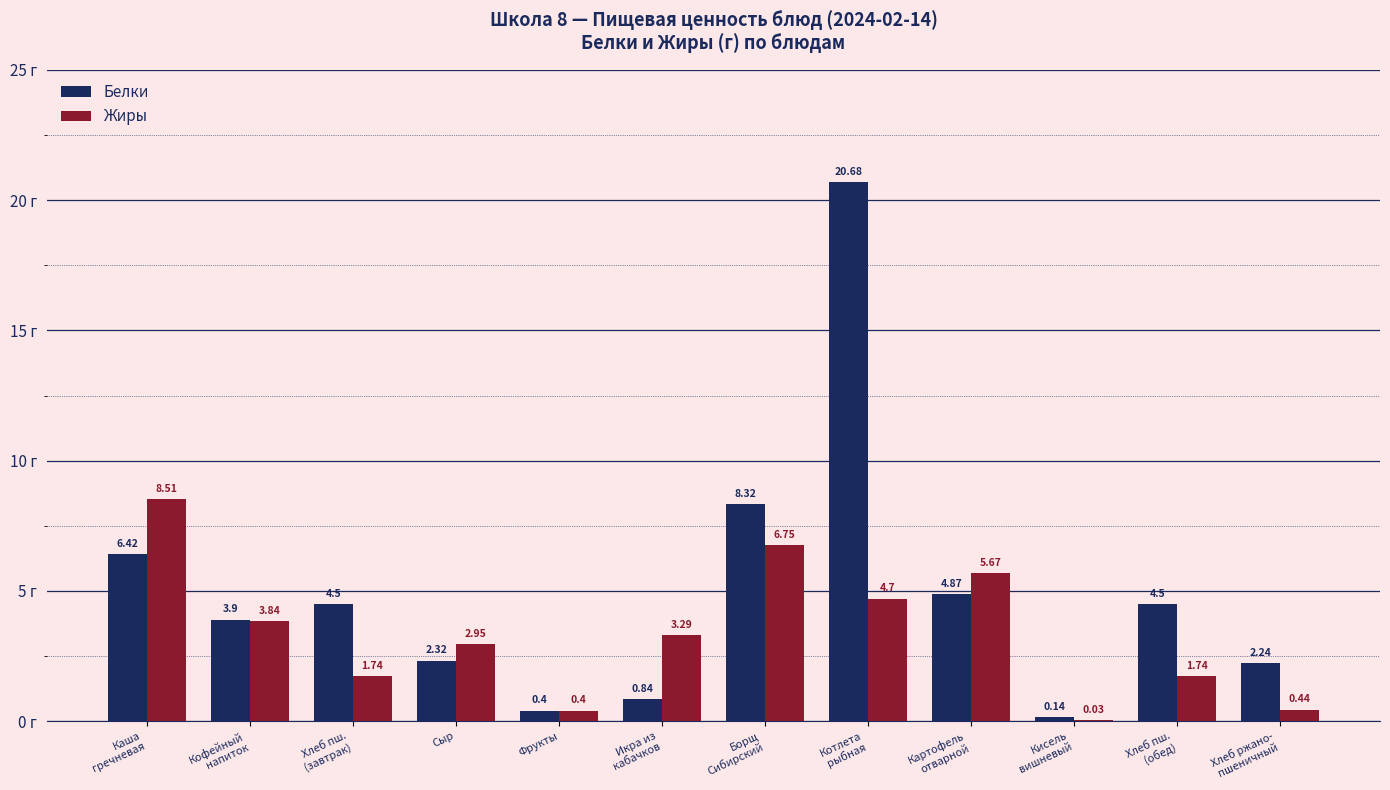

What are all the series names shown in the legend?

Белки, Жиры